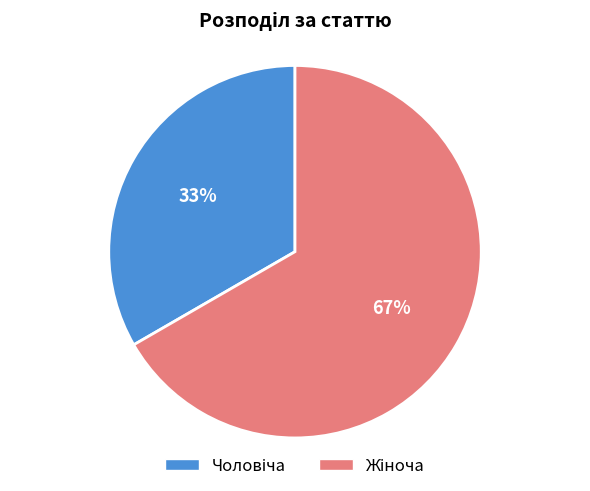

Is there a majority slice in this chart?

Yes